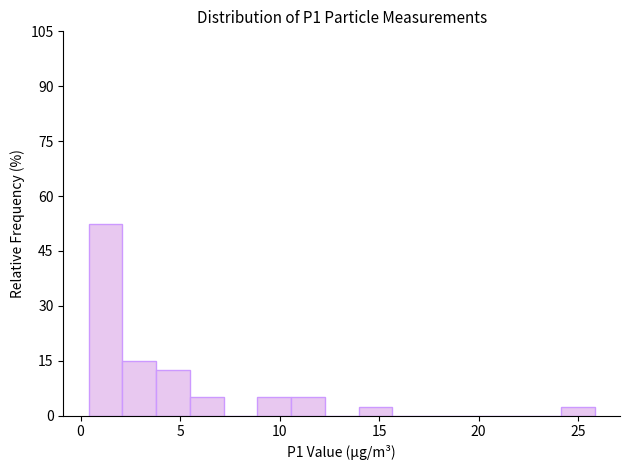

Around what value on the x-axis is the tallest bar? Give the approximate position of its centre, as read against the axis.

1.0